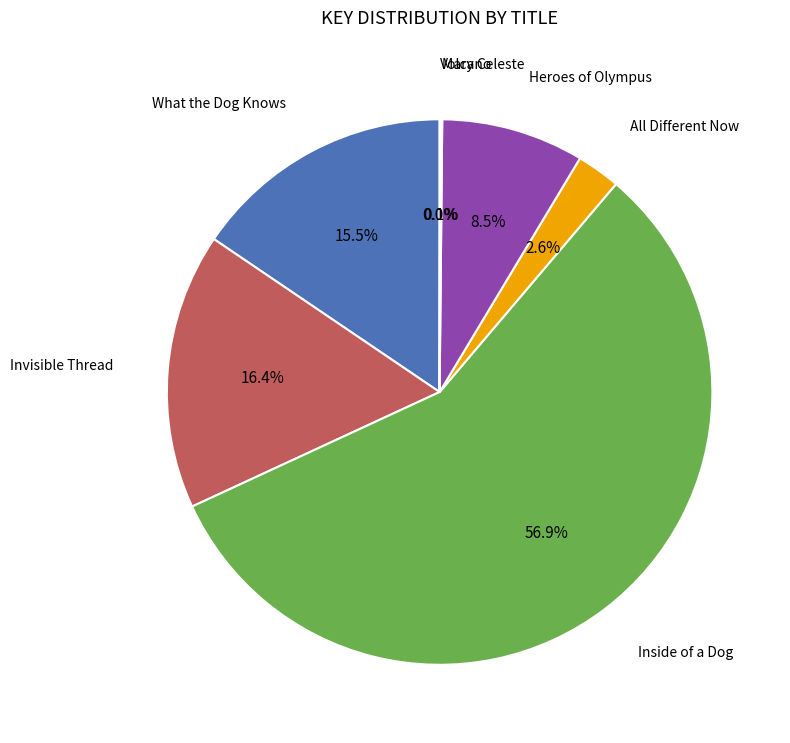

The Invisible Thread slice represents 10% of the pie. True or false?

False